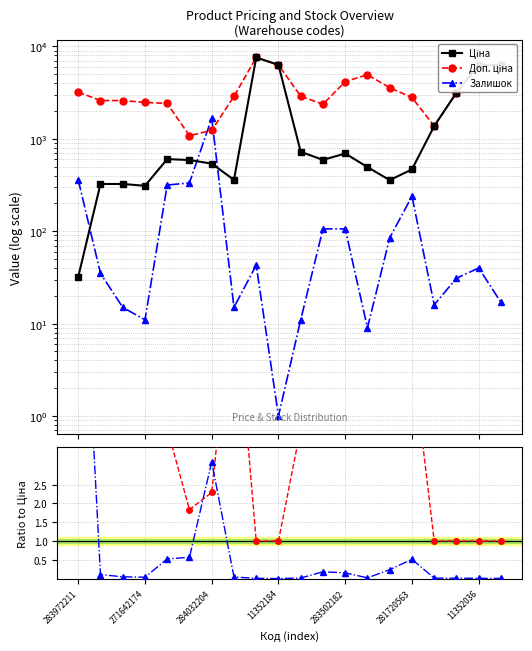

What is the value of the Залишок point at the 5th from the left?

316.0